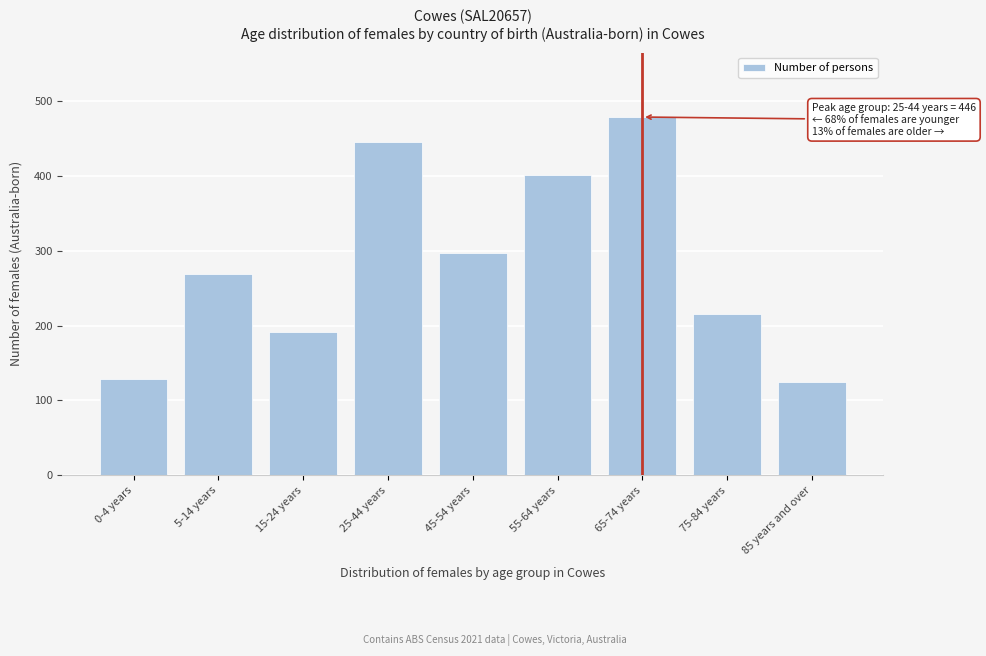

Reading left to right, transcribe all the data shown in this chart.

0-4 years=128	5-14 years=269	15-24 years=192	25-44 years=446	45-54 years=297	55-64 years=402	65-74 years=479	75-84 years=215	85 years and over=125